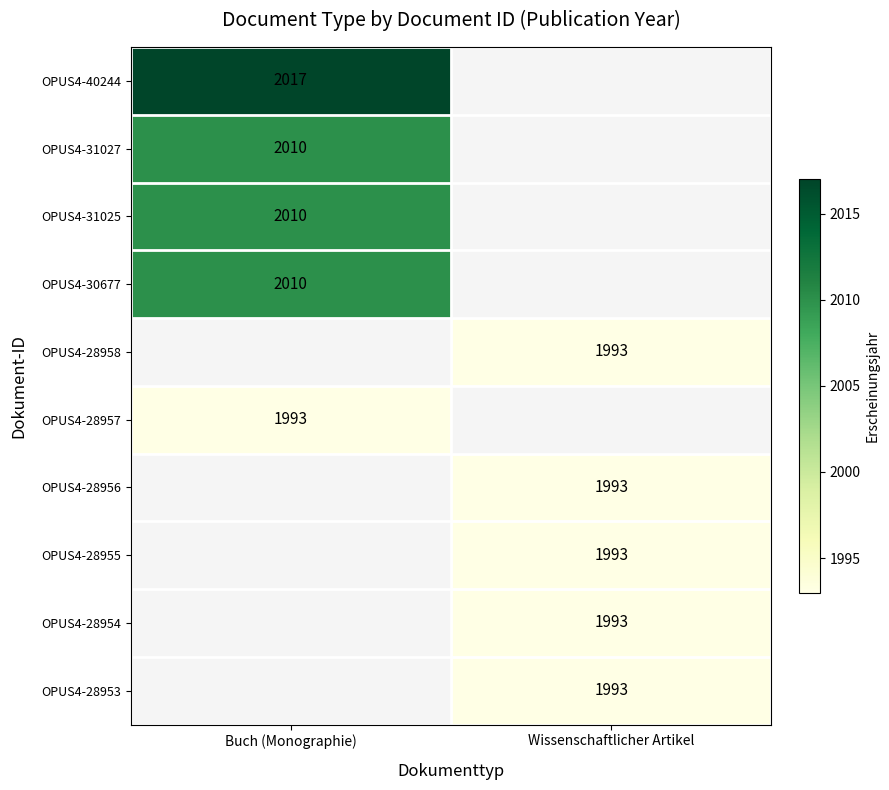

The value of OPUS4-28956 at Wissenschaftlicher Artikel is 2698. True or false?

False